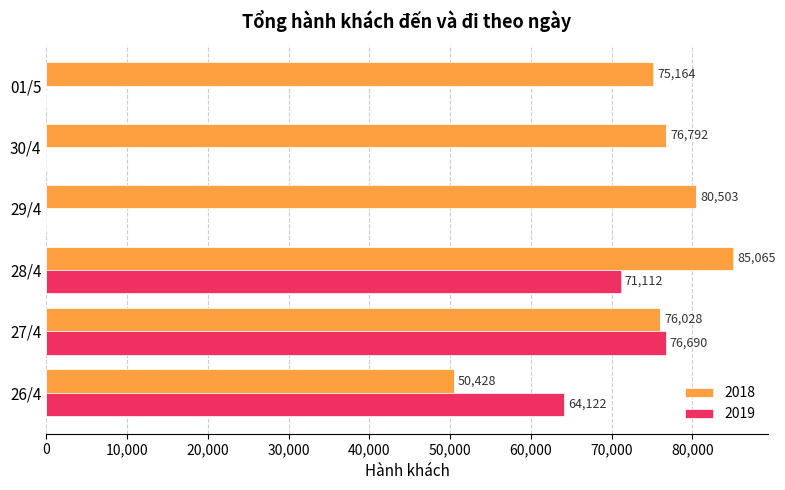

The value of 2019 at 27/4 is 105011. True or false?

False